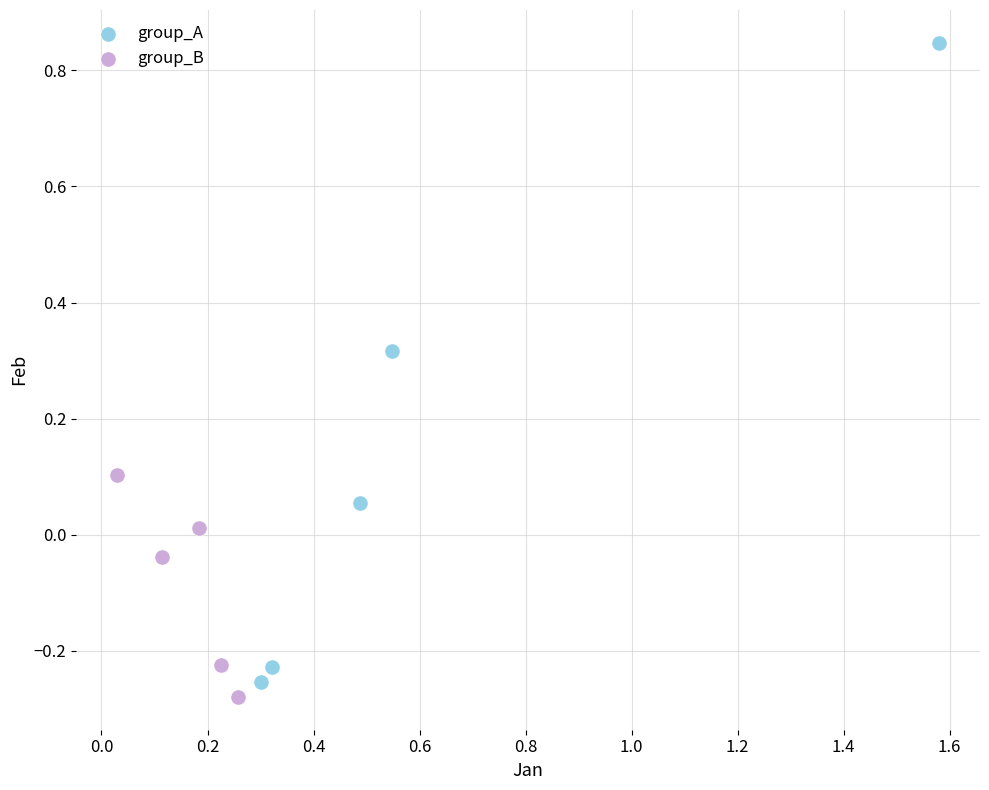

Which series reaches the minimum Y coordinate?

group_B